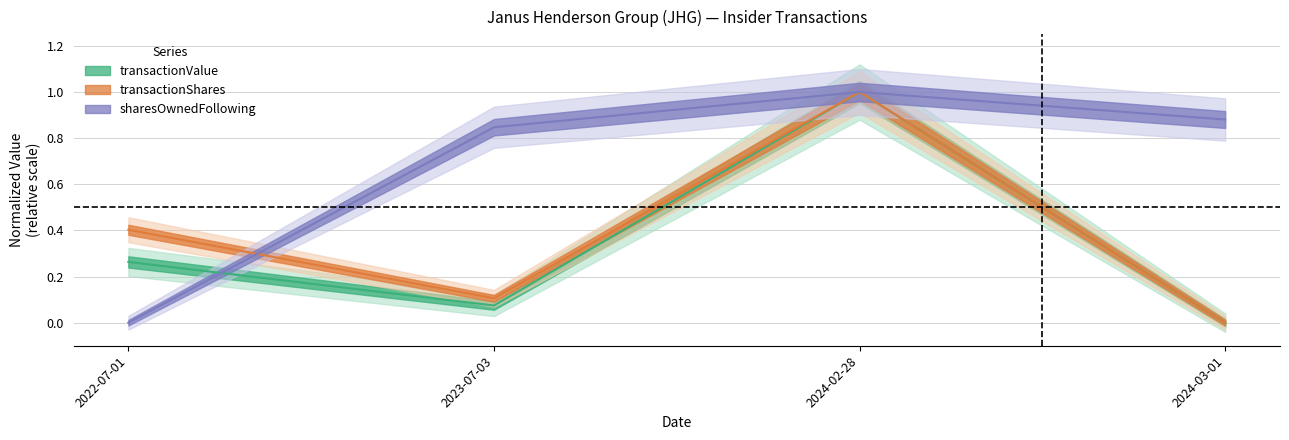

What is the sum of all transactionShares values?

1.5